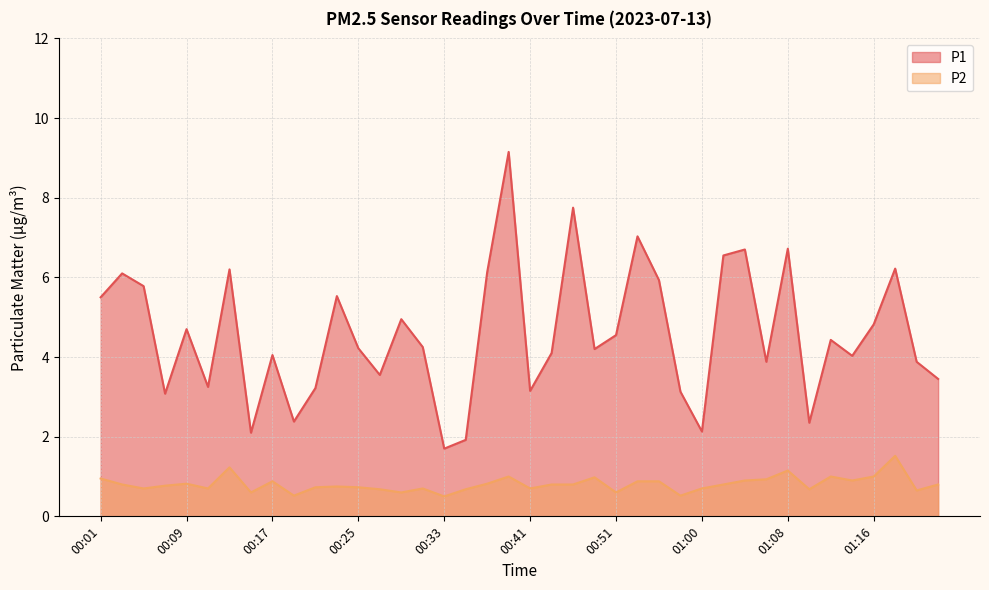

At how many categories does at least one series exceed 2?

38